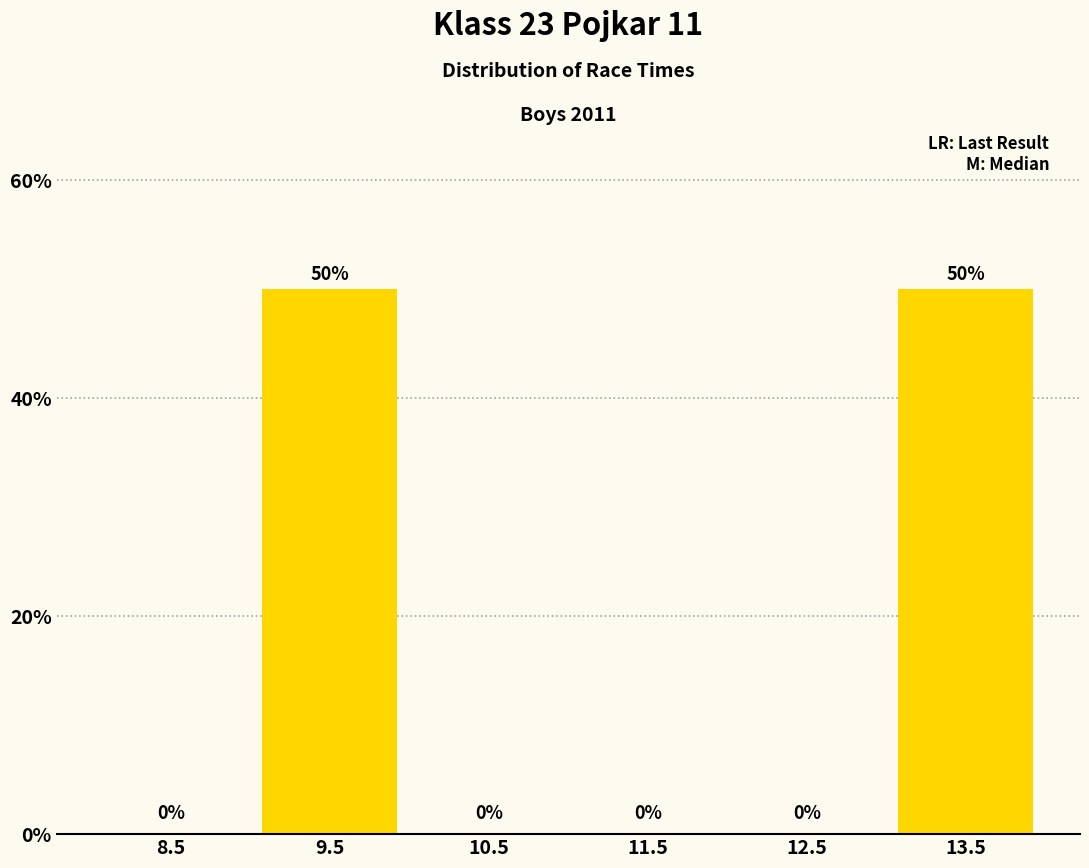

Reading left to right, extract all data points from this chart.

8.5=0	9.5=50	10.5=0	11.5=0	12.5=0	13.5=50